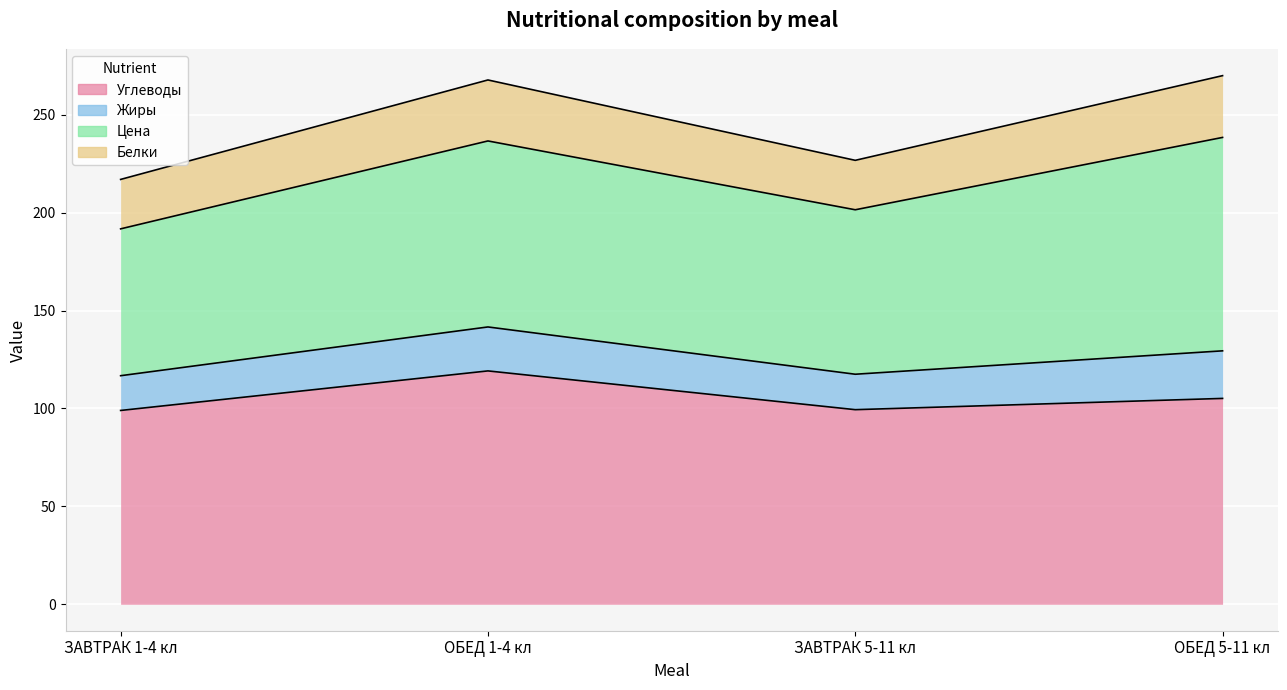

How many interior local peaks does the Белки series have?

1